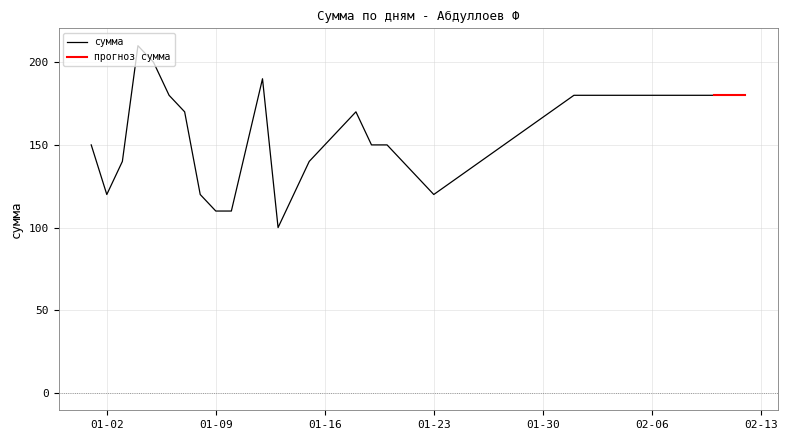

True or false: there are more than 2 points higher than both neighbors.

True